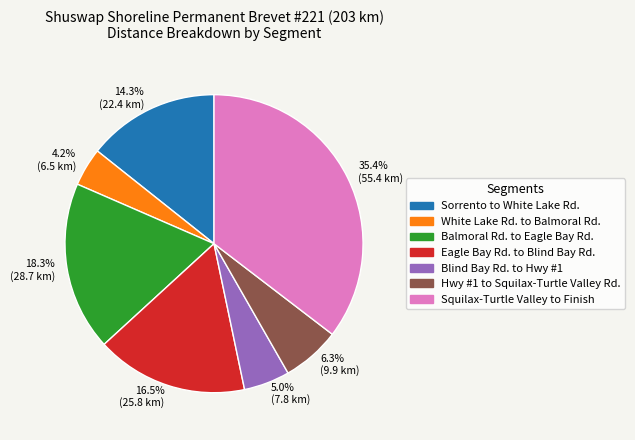

Which slice is the smallest?

White Lake Rd. to Balmoral Rd.